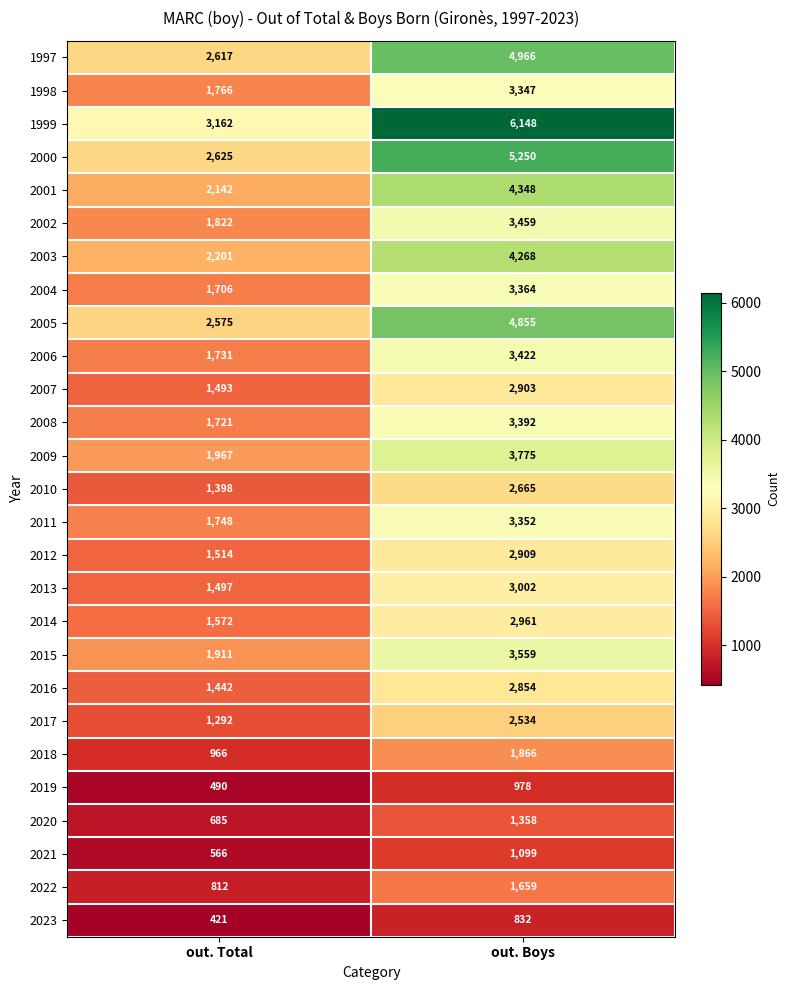

The 2002 series shows 844 at out. Total. True or false?

False